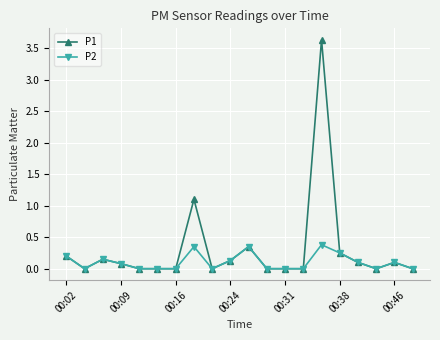

True or false: P1 has more than 1 interior local peaks.

True